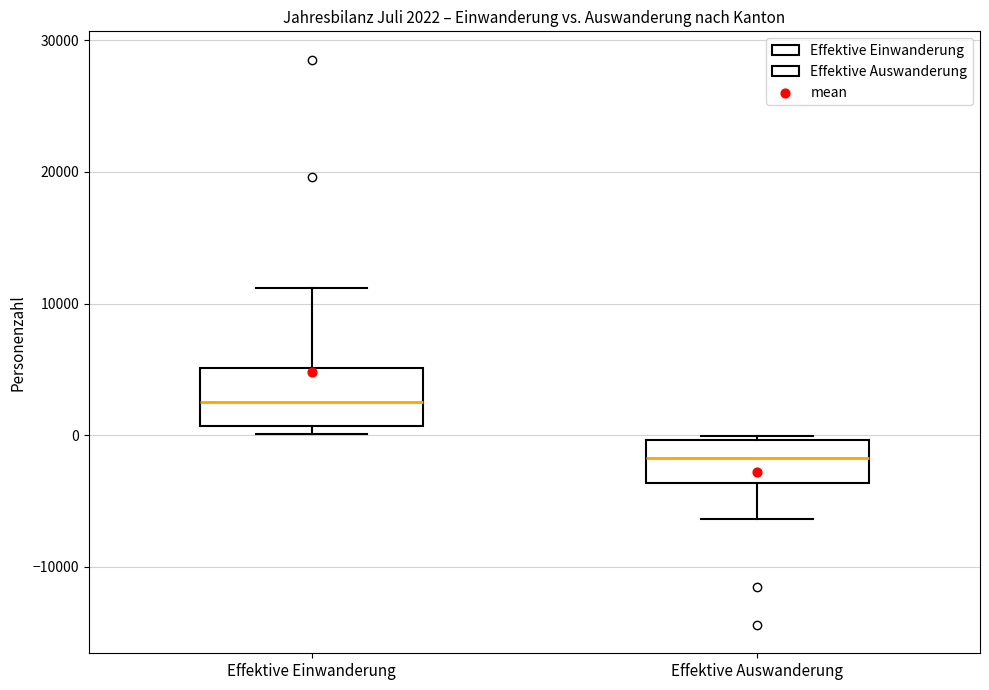

Which box's median line is the lowest?

Effektive Auswanderung